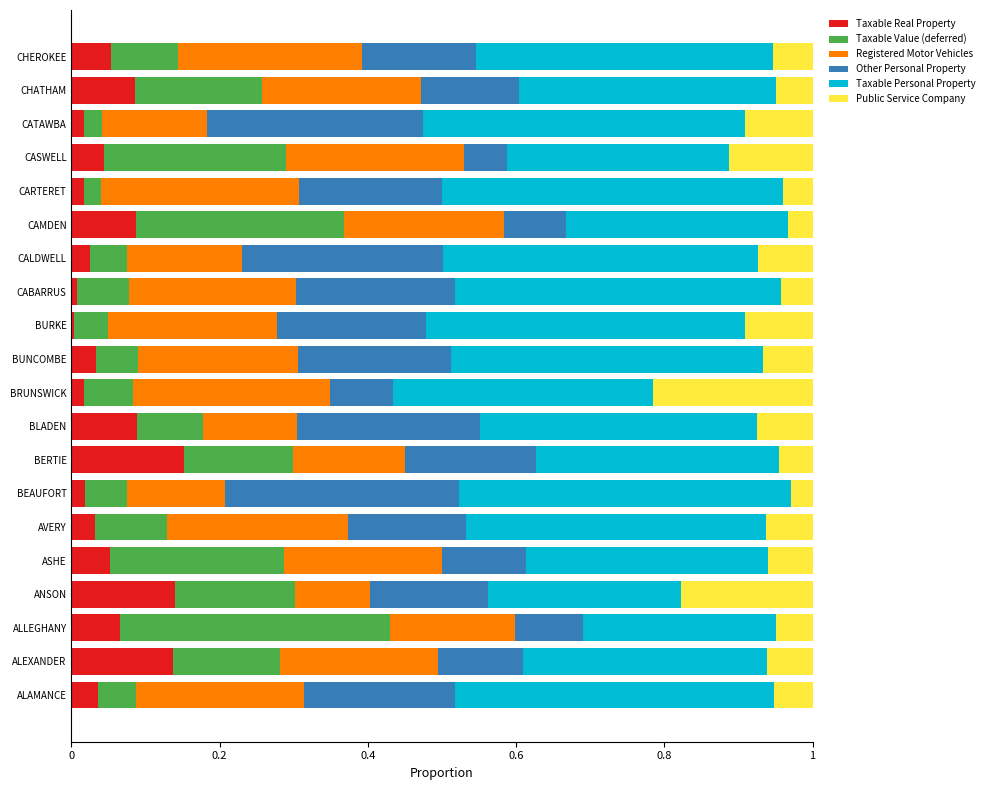

What is the total value across all series at ASHE?

1.0